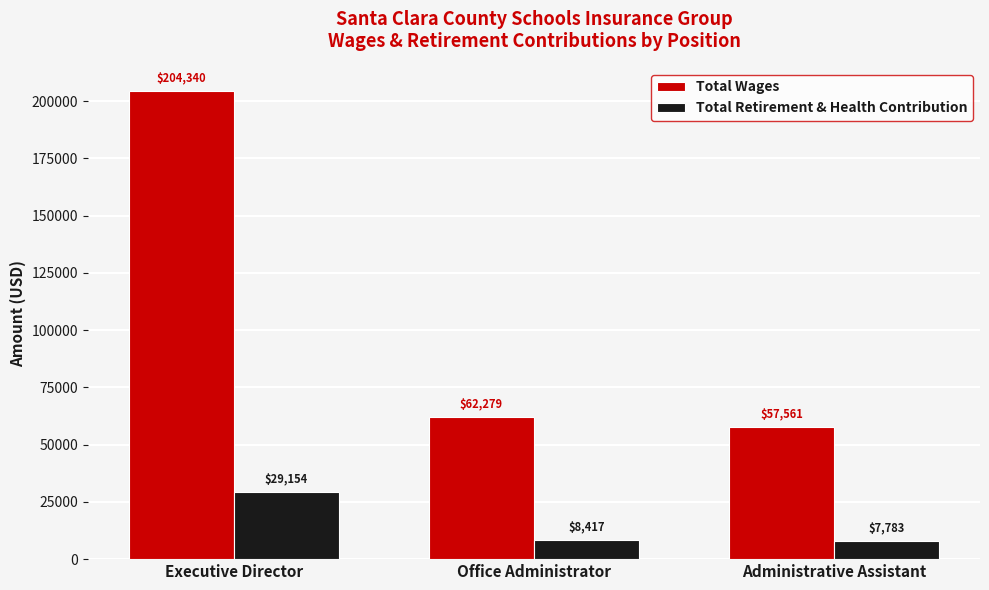

How many distinct data groups are displayed?

2